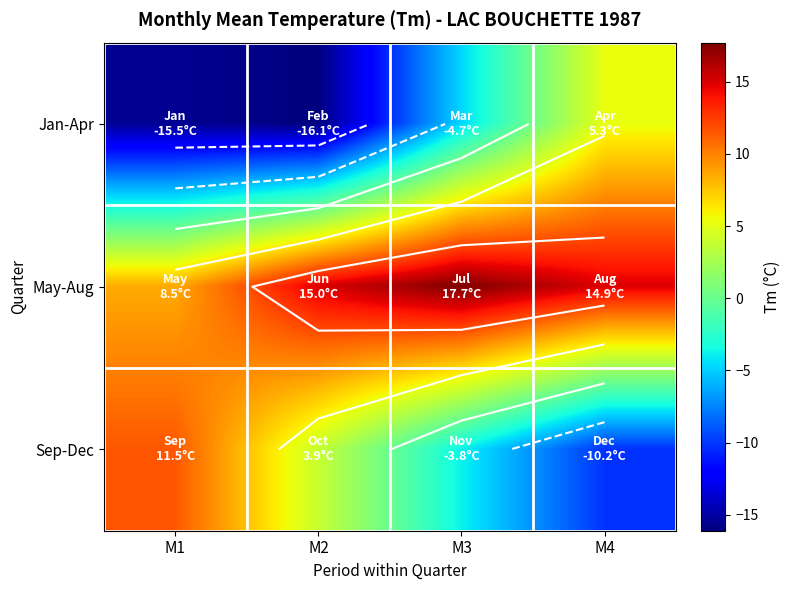

The value of Jan-Apr at M4 is 3.3. True or false?

False